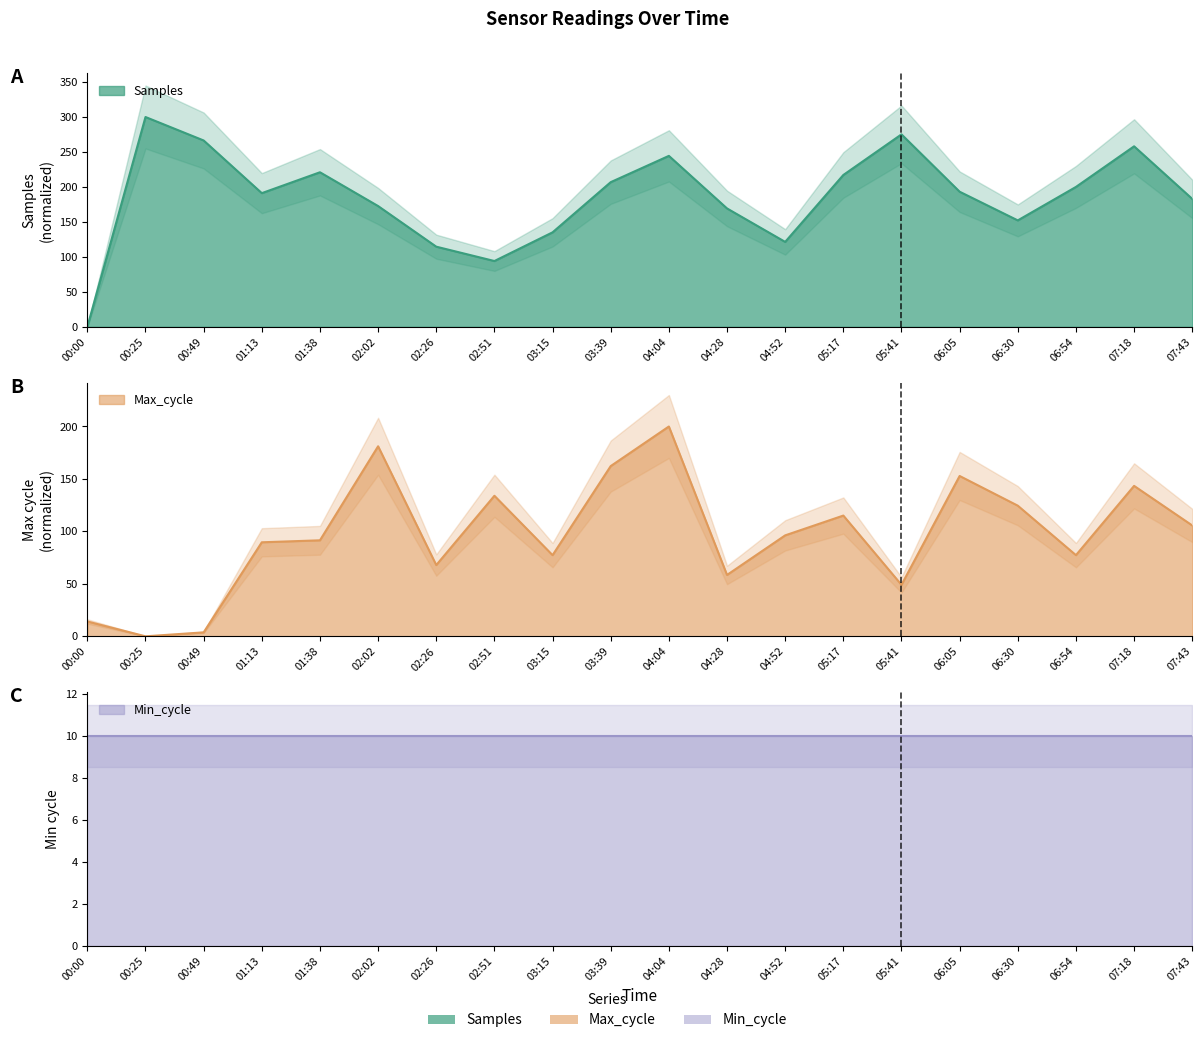

How many data points in Samples are above 193?

10